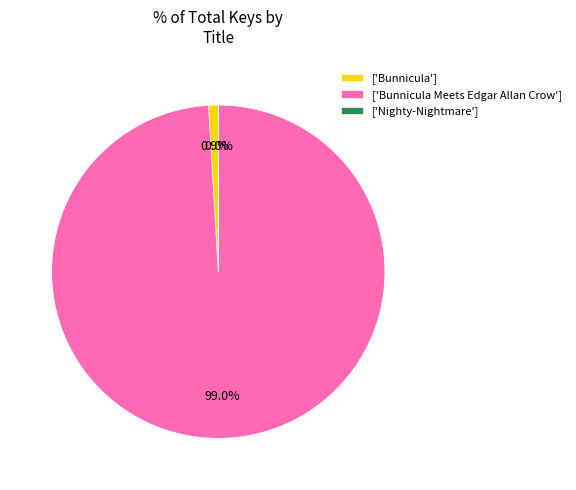

Which category has the biggest portion of the pie?

['Bunnicula Meets Edgar Allan Crow']